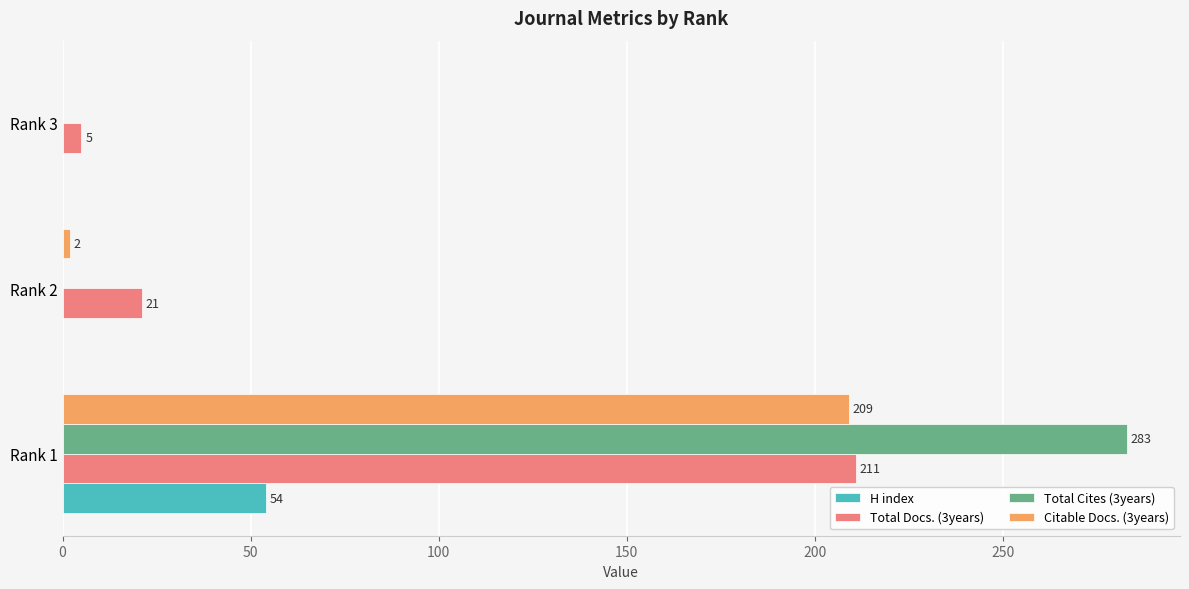

Which series changed the most between Rank 1 and Rank 2?

Total Cites (3years)